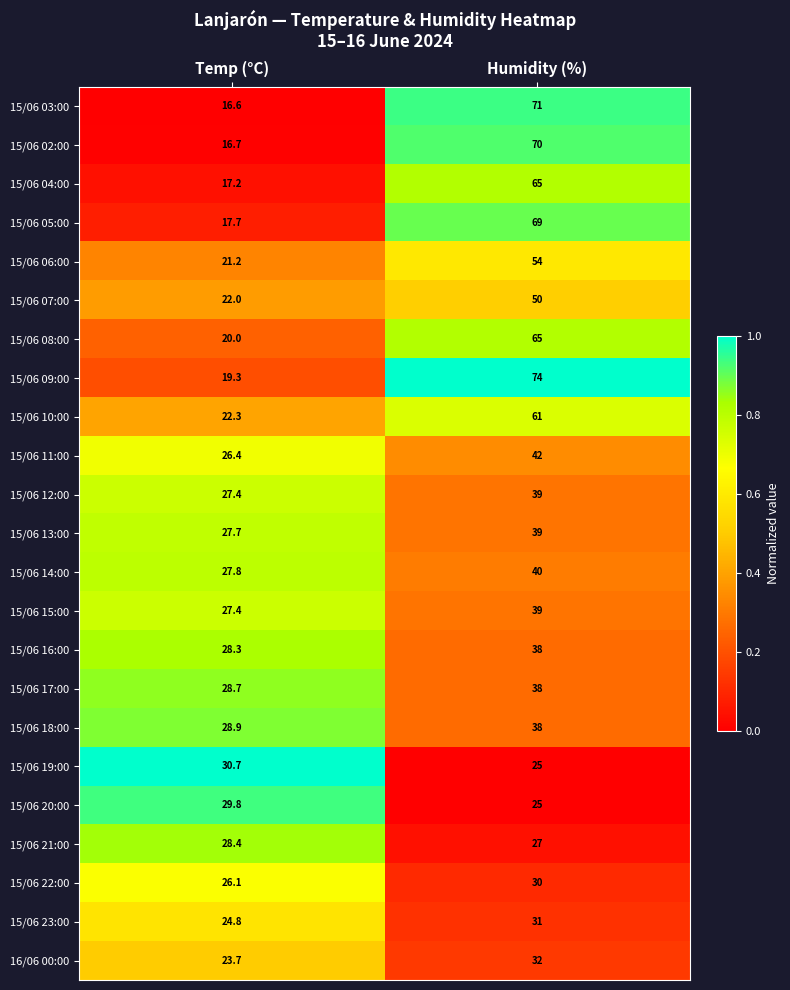

At which label is 15/06 07:00 closest to 36?

Temp (°C)